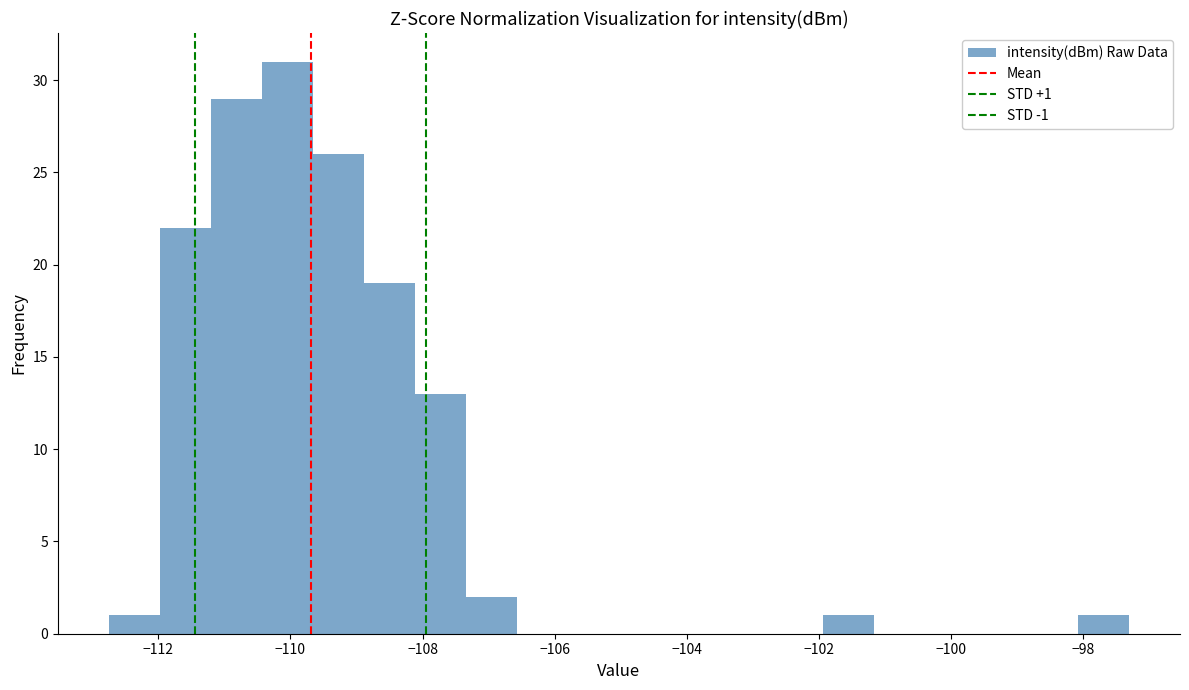

Read against the x-axis, roughly where is the centre of the tallest bar?

-110.0